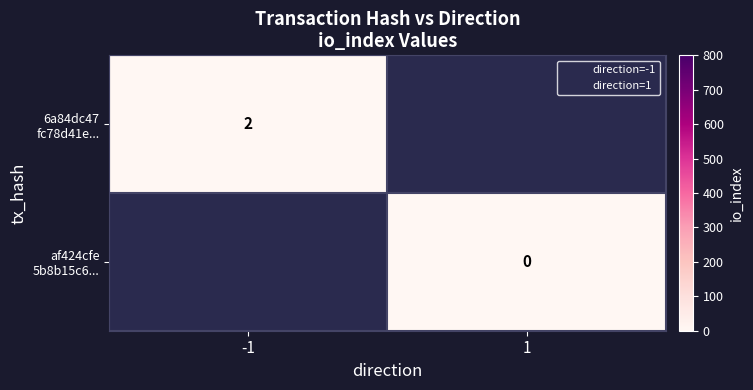

At which label does 6a84dc47 fc78d41e... reach its minimum?

-1